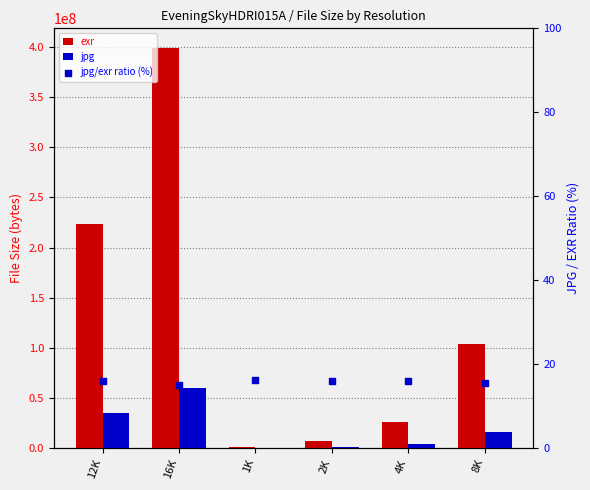

Which series contains the lowest Y value?

jpg/exr ratio (%)